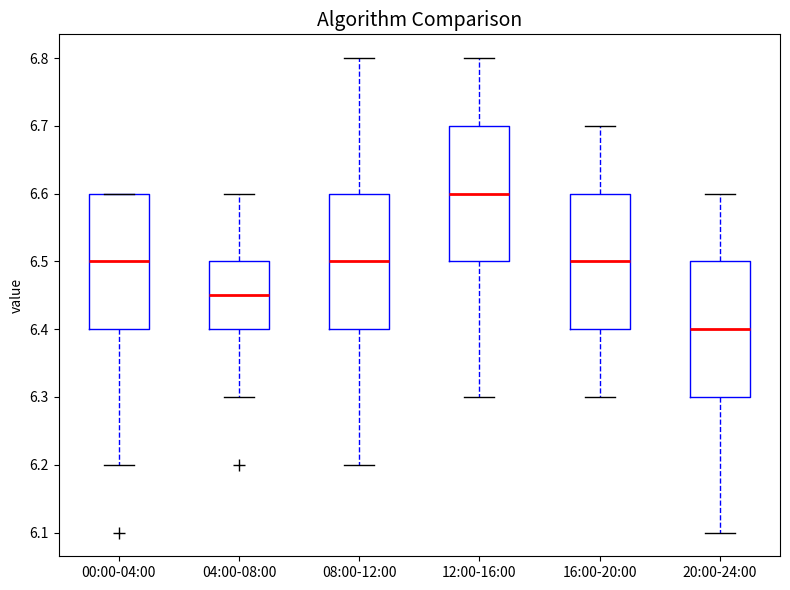

Where does the median line of the box for 00:00-04:00 sit on the y-axis? The values are not printed on the chart, so give them approximately, as read against the axis.

6.50